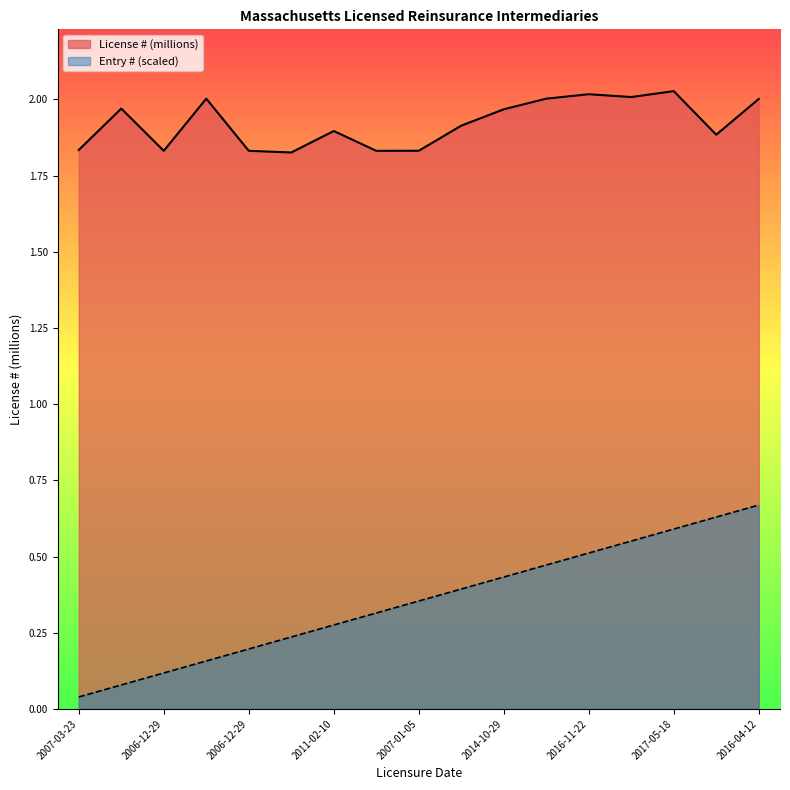

The Entry # series shows 0.2 at 2014-10-29. True or false?

False